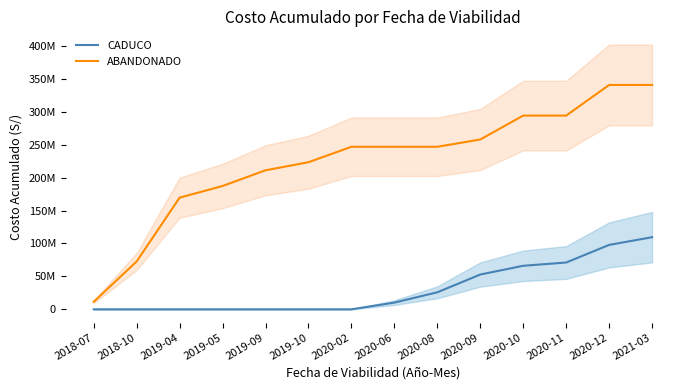

At 2020-08, list the series in order from smallest to largest.

CADUCO, ABANDONADO